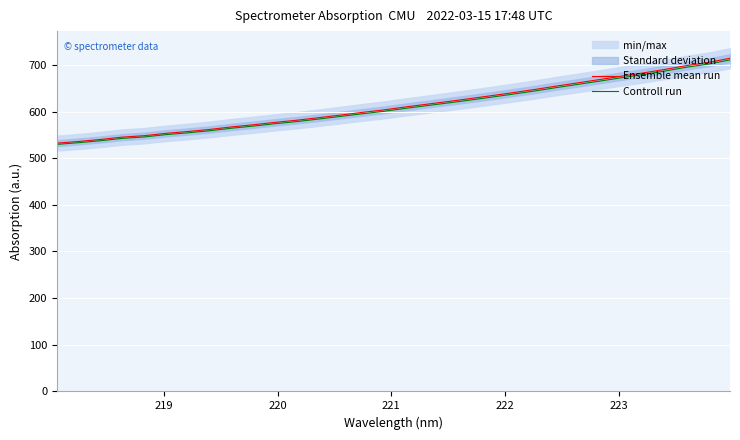

What are all the series names shown in the legend?

Ensemble mean run, Controll run